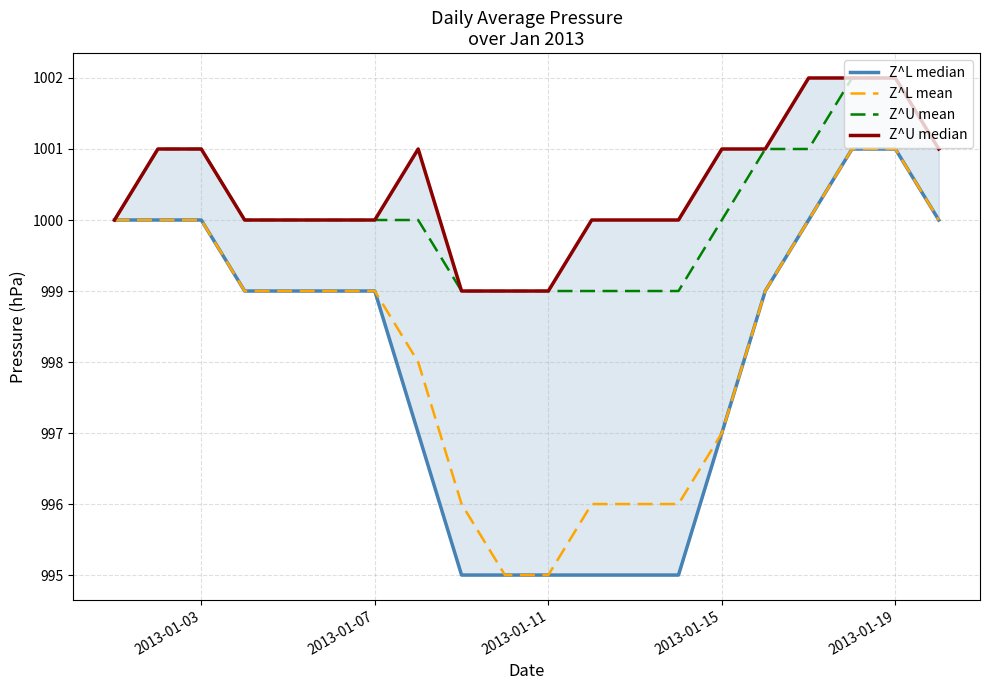

Does the chart display data point markers on the line(s)?

No